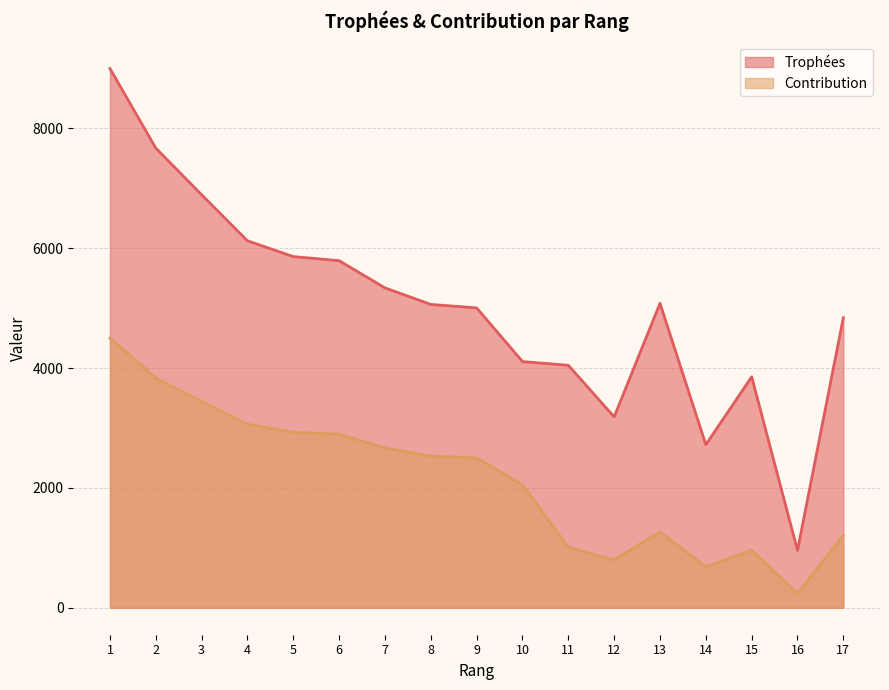

Rank the series at 5 from lowest to highest value.

Contribution, Trophées